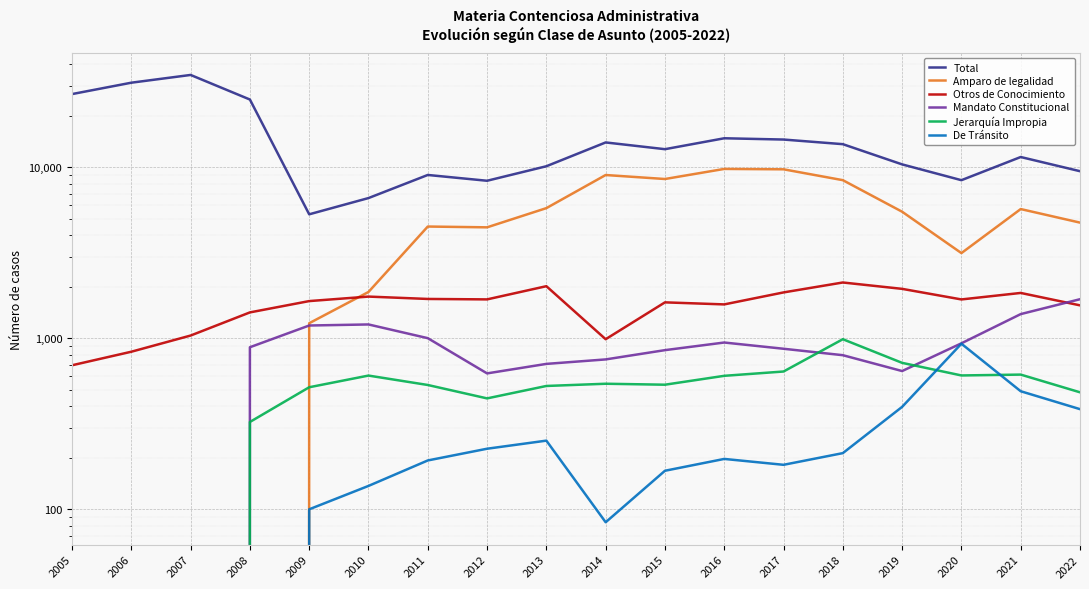

True or false: De Tránsito and Amparo de legalidad intersect in this chart.

False